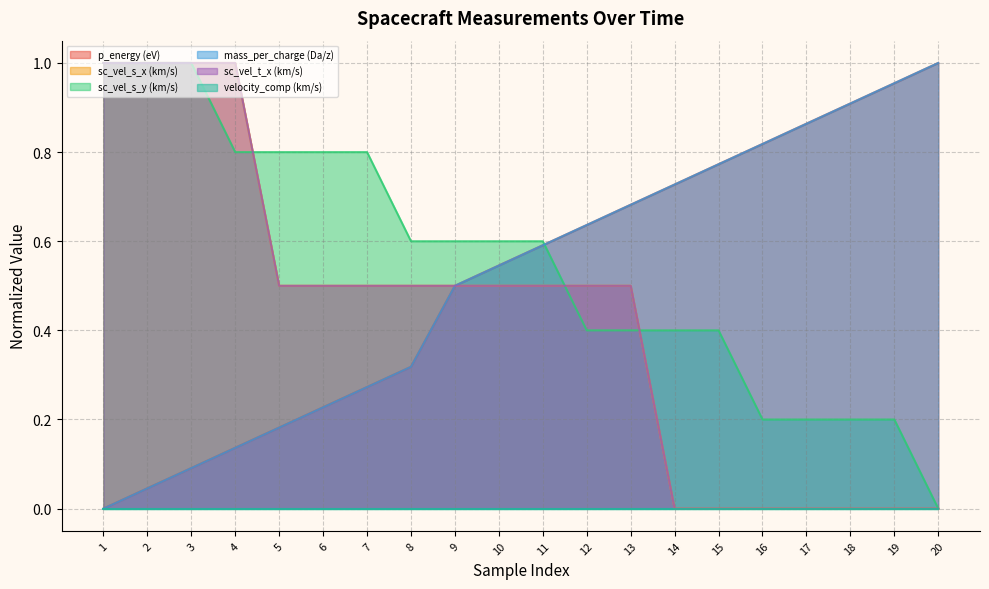

The sc_vel_s_y (km/s) series shows 0.5 at 7. True or false?

False